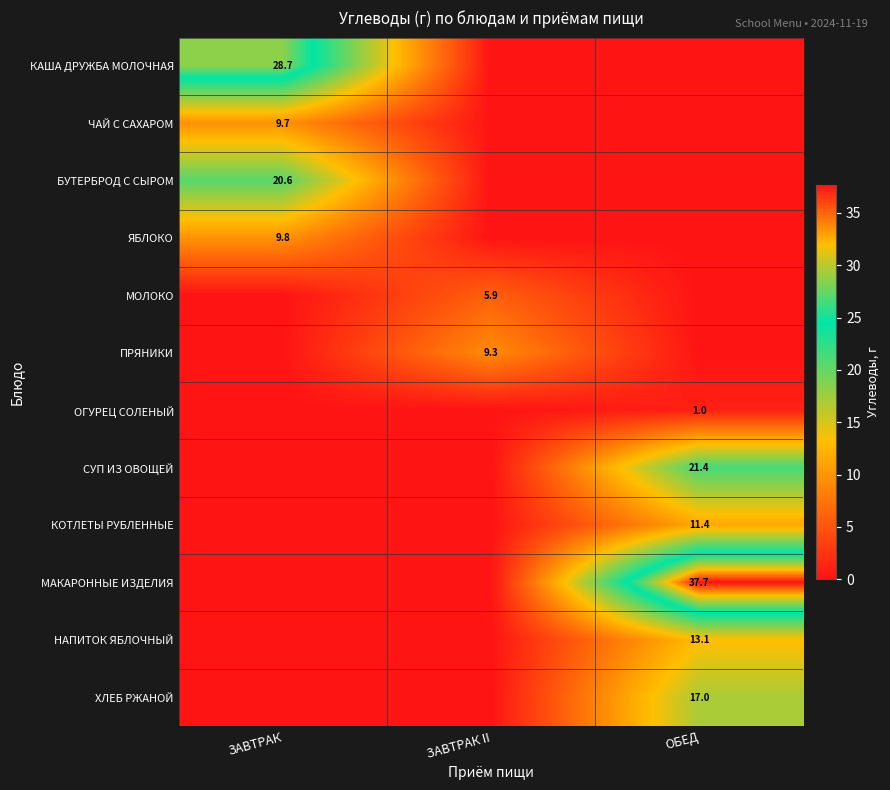

Is it true that ОГУРЕЦ СОЛЕНЫЙ equals 1.0 at ОБЕД?

True